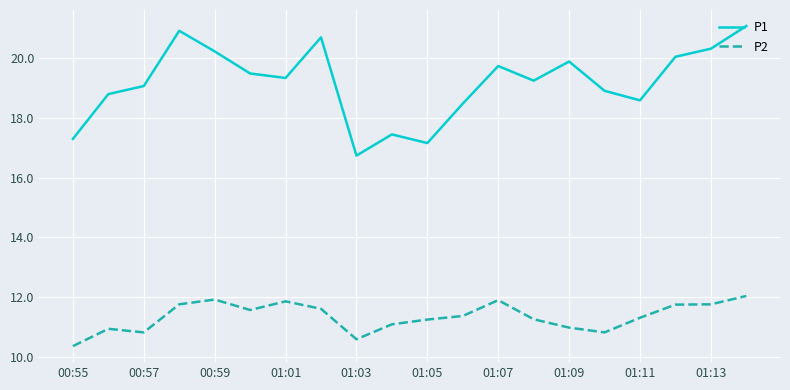

Which series has the largest total across all categories?

P1